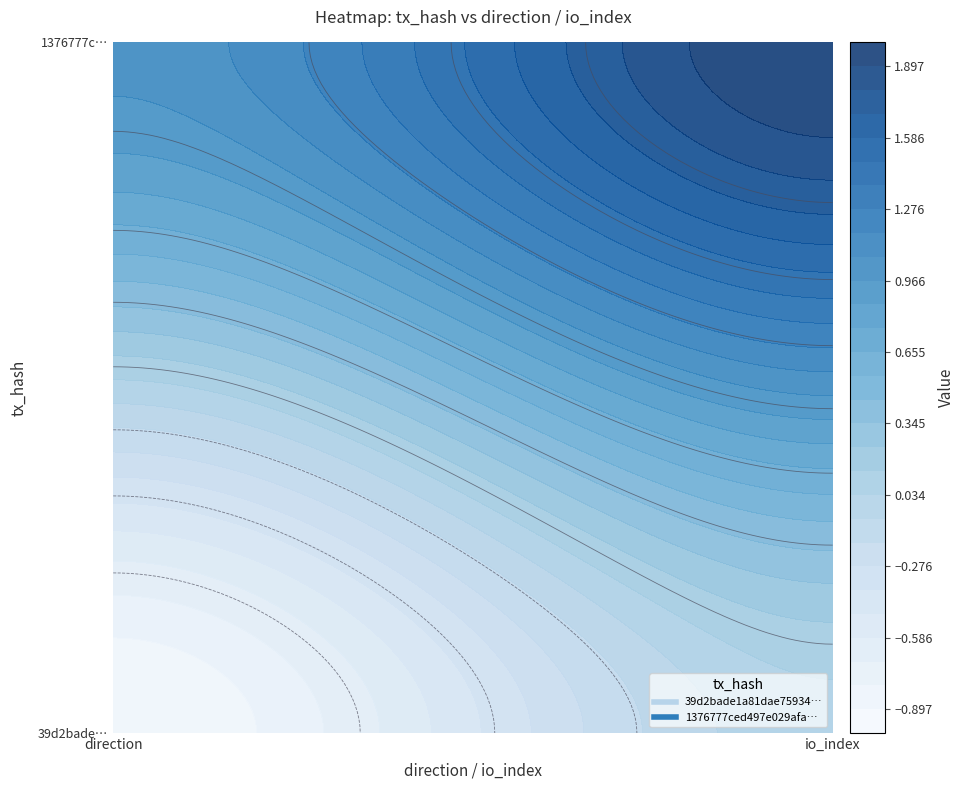

How many values in the 1376777ced497e029afad51bcd5146c9d421200 series are below 2?

1